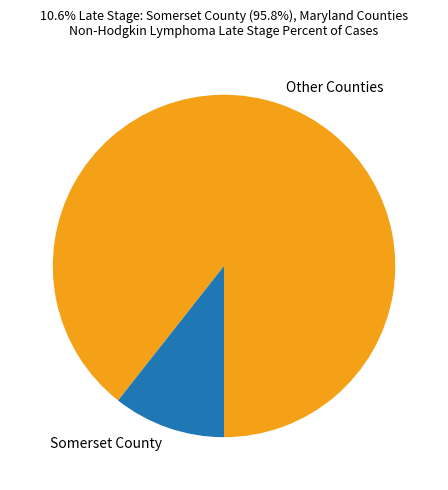

Which has a higher value, Somerset County or Other Counties?

Other Counties